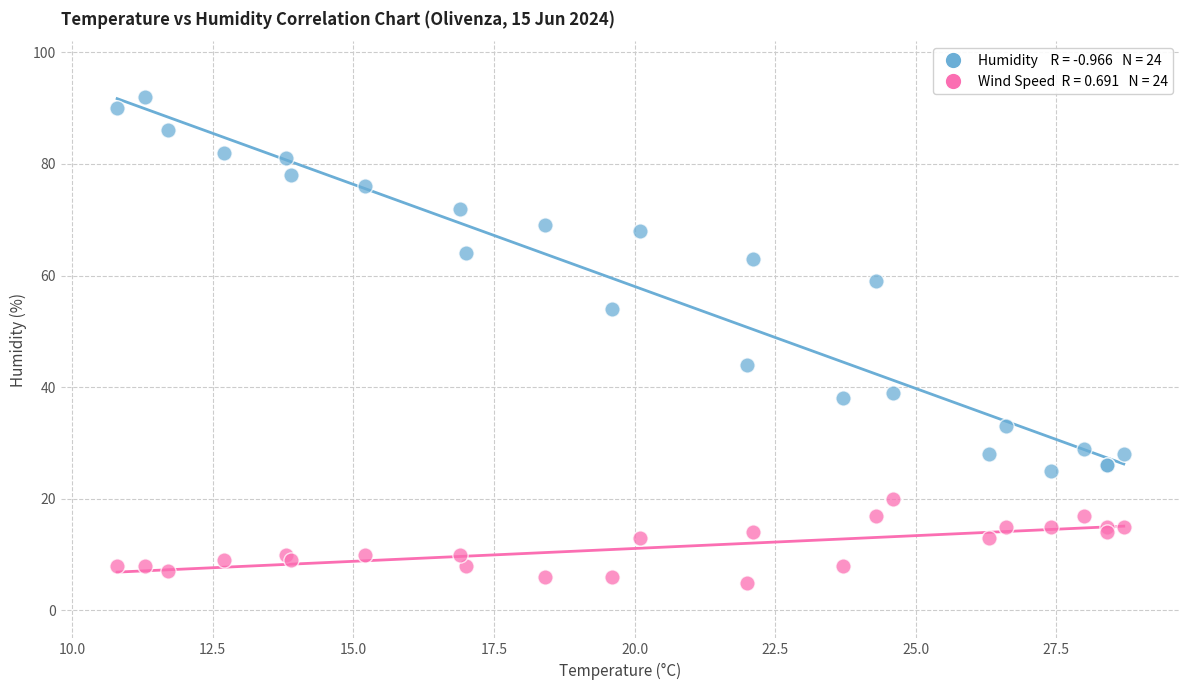

Across all series, what Y value is closest to 48?

44